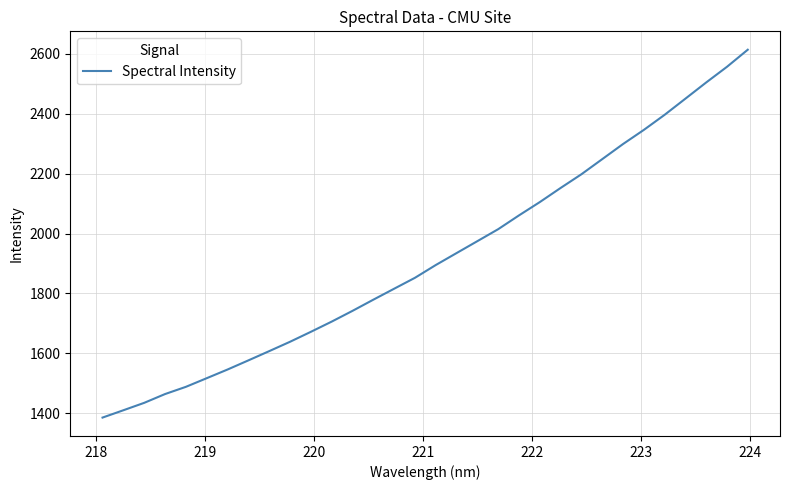

What is the greatest value displayed?

2613.0